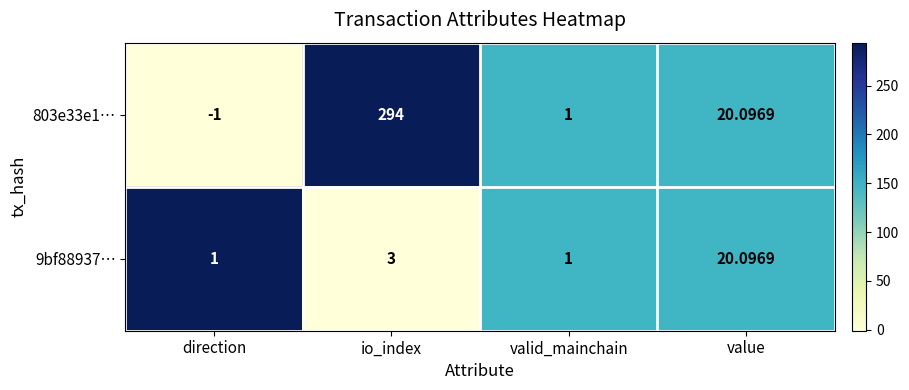

How many series are shown in this chart?

2